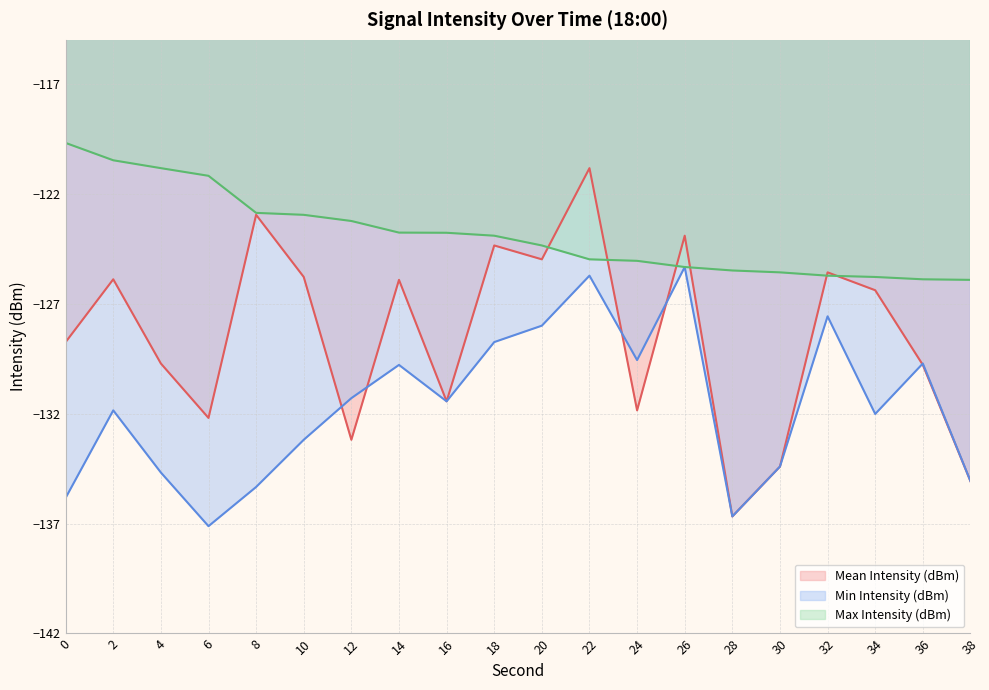

Reading left to right, what are all the values shown in this chart?

Mean Intensity (dBm): -128.7	-125.9	-129.7	-132.2	-123.0	-125.8	-133.2	-125.9	-131.4	-124.4	-125.0	-120.8	-131.9	-123.9	-136.7	-134.4	-125.6	-126.4	-129.8	-135.1
Min Intensity (dBm): -135.8	-131.9	-134.7	-137.1	-135.3	-133.2	-131.3	-129.8	-131.4	-128.7	-128.0	-125.7	-129.6	-125.3	-136.7	-134.4	-127.6	-132.0	-129.7	-135.1
Max Intensity (dBm): -119.7	-120.5	-120.8	-121.2	-122.9	-123.0	-123.2	-123.8	-123.8	-123.9	-124.4	-125.0	-125.1	-125.3	-125.5	-125.6	-125.7	-125.8	-125.9	-125.9